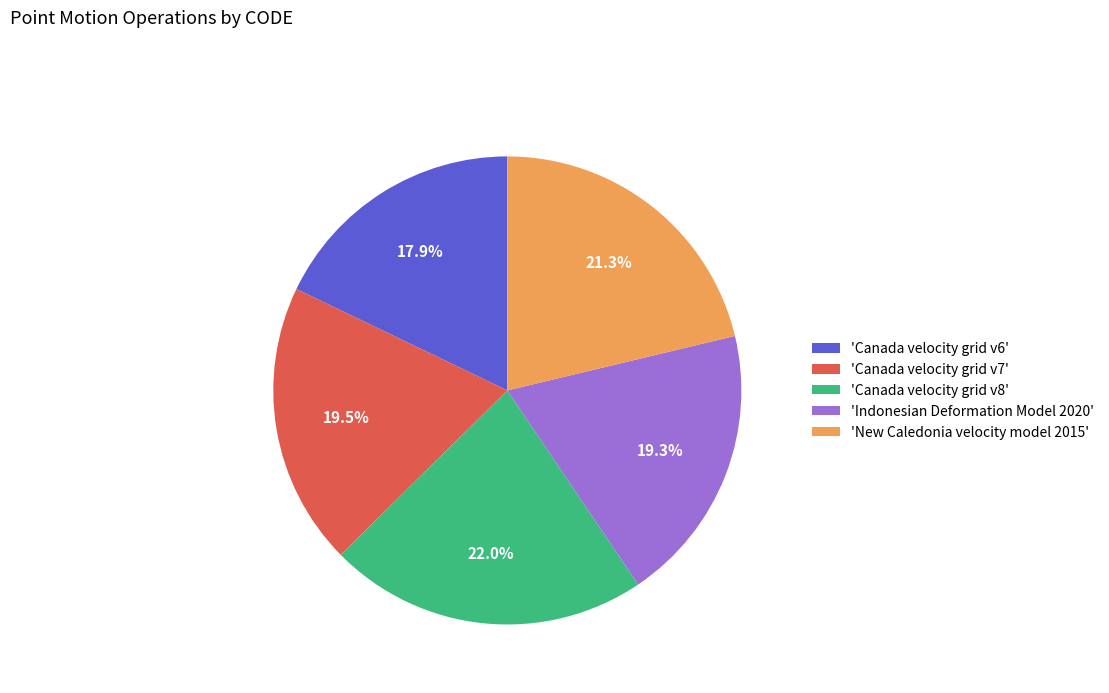

Approximately how many times larger is the value at 'Indonesian Deformation Model 2020' compared to 'Canada velocity grid v6'?

1.1